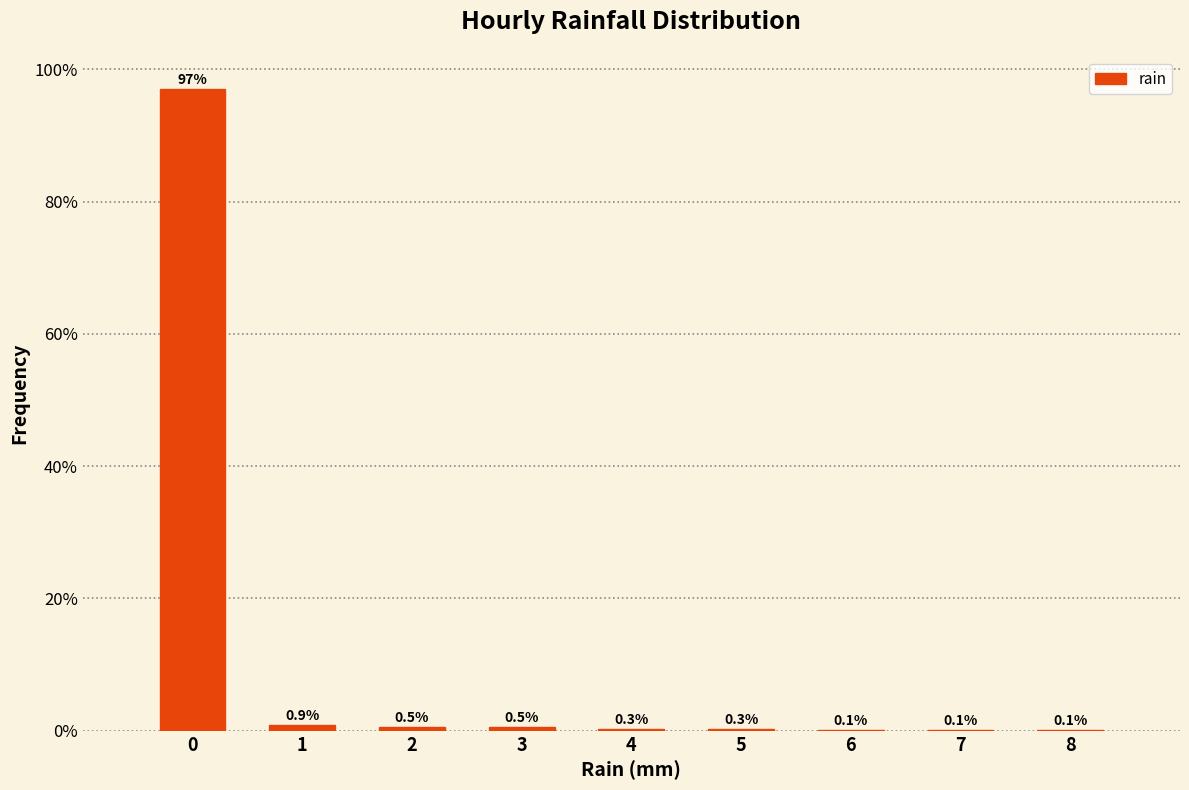

Reading left to right, list all the values displayed in this chart.

0=97.0	1=0.9	2=0.5	3=0.5	4=0.3	5=0.3	6=0.1	7=0.1	8=0.1